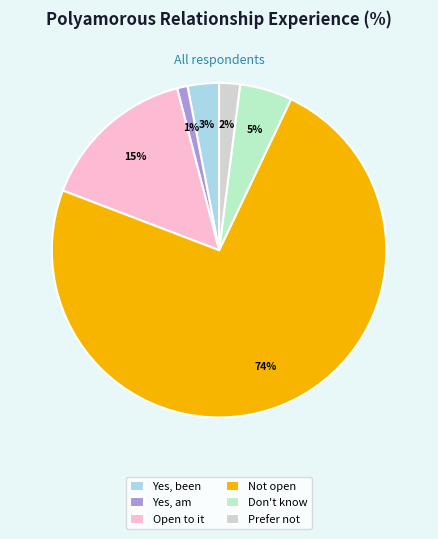

What is the largest slice in the pie chart?

Not open